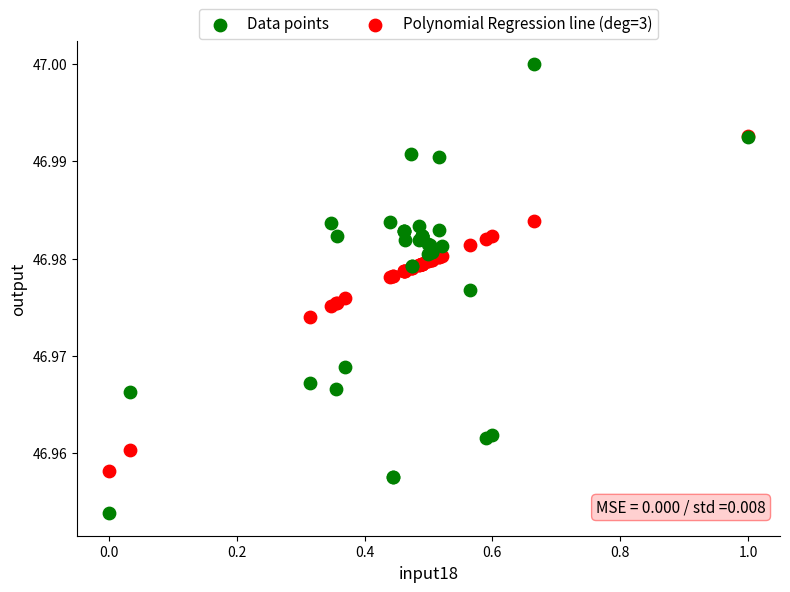

Which series has the widest spread of Y values?

Data points